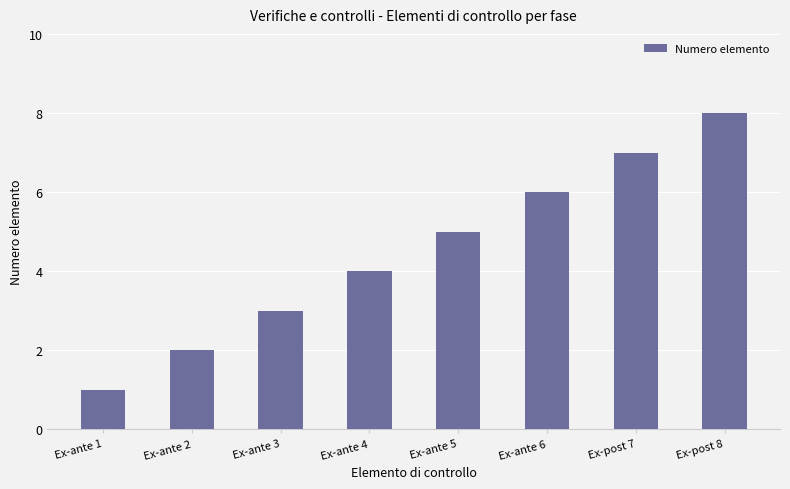

What is the maximum value shown in the chart?

8